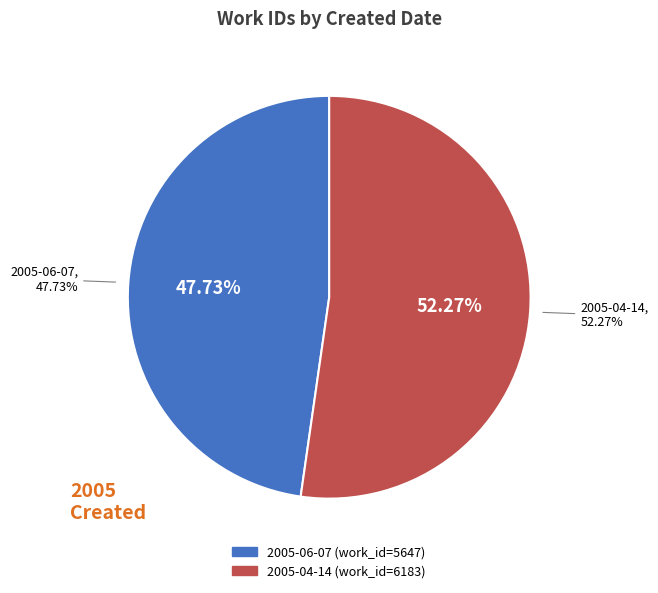

Which category has the biggest portion of the pie?

2005-04-14